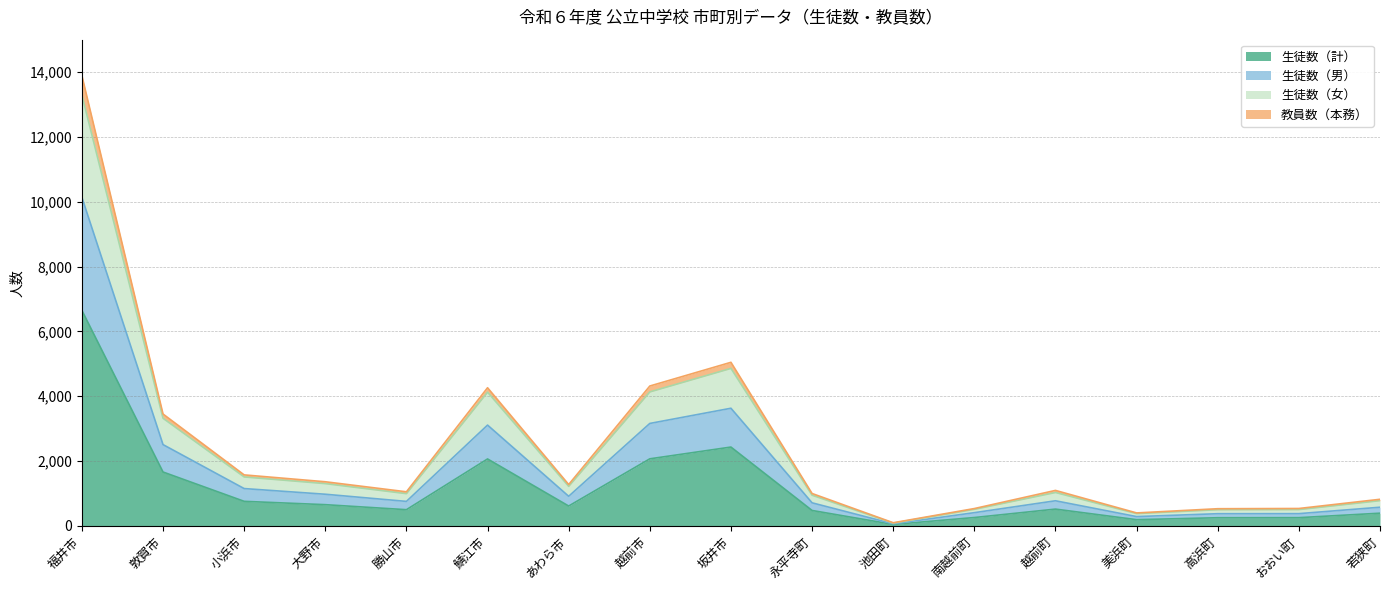

At which category does 教員数（本務） reach its first local peak?

鯖江市